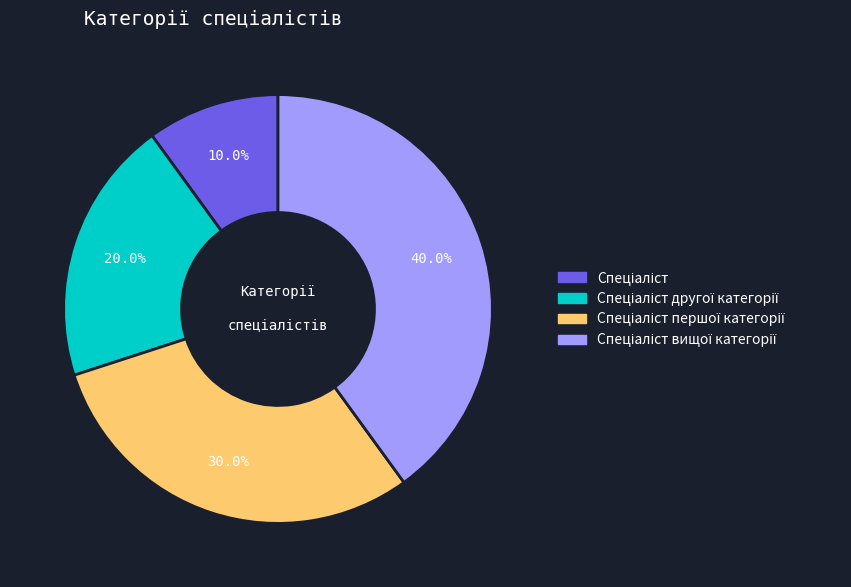

Is there a majority slice in this chart?

No